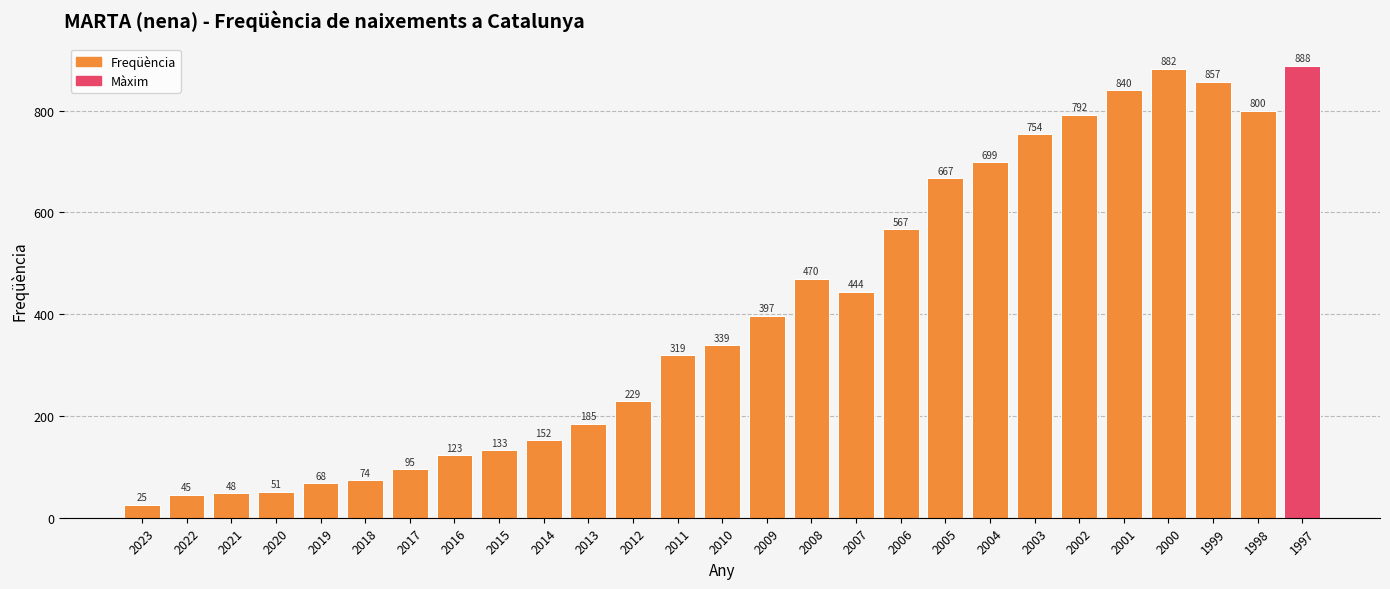

Reading right to left, extract all data points from this chart.

888	800	857	882	840	792	754	699	667	567	444	470	397	339	319	229	185	152	133	123	95	74	68	51	48	45	25